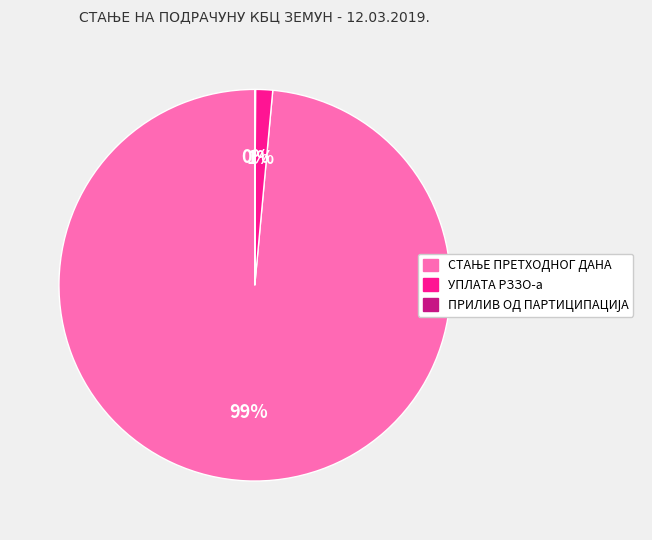

Is there any slice that represents more than half of the pie?

Yes